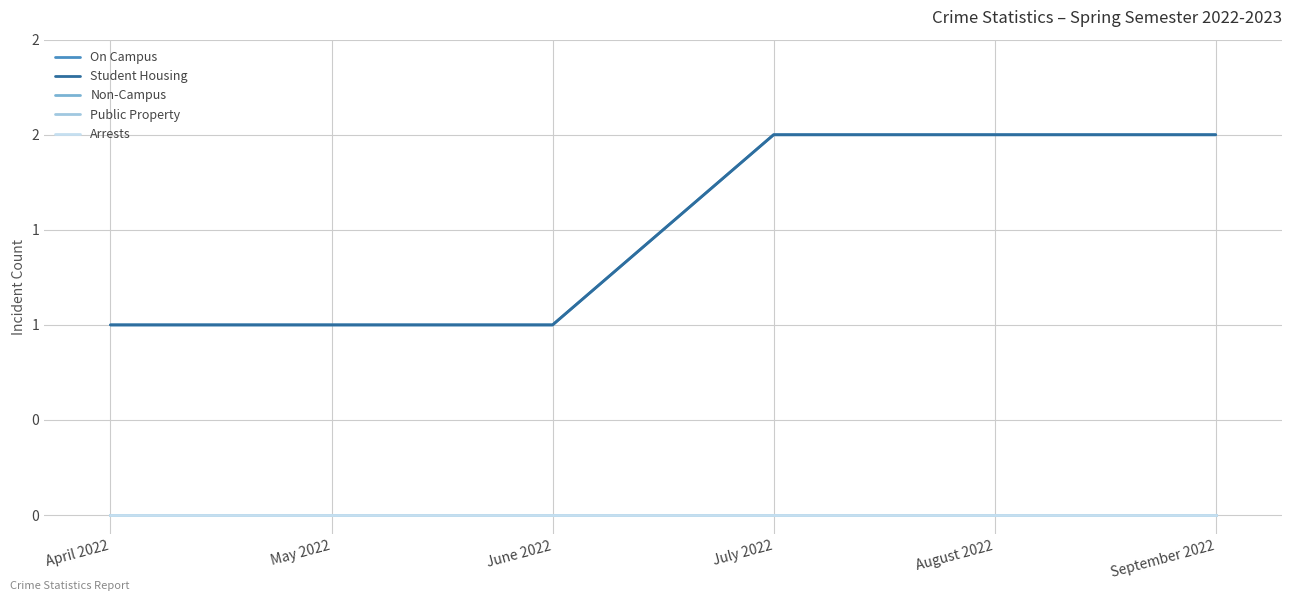

What is the label of the 6th point from the right?

April 2022